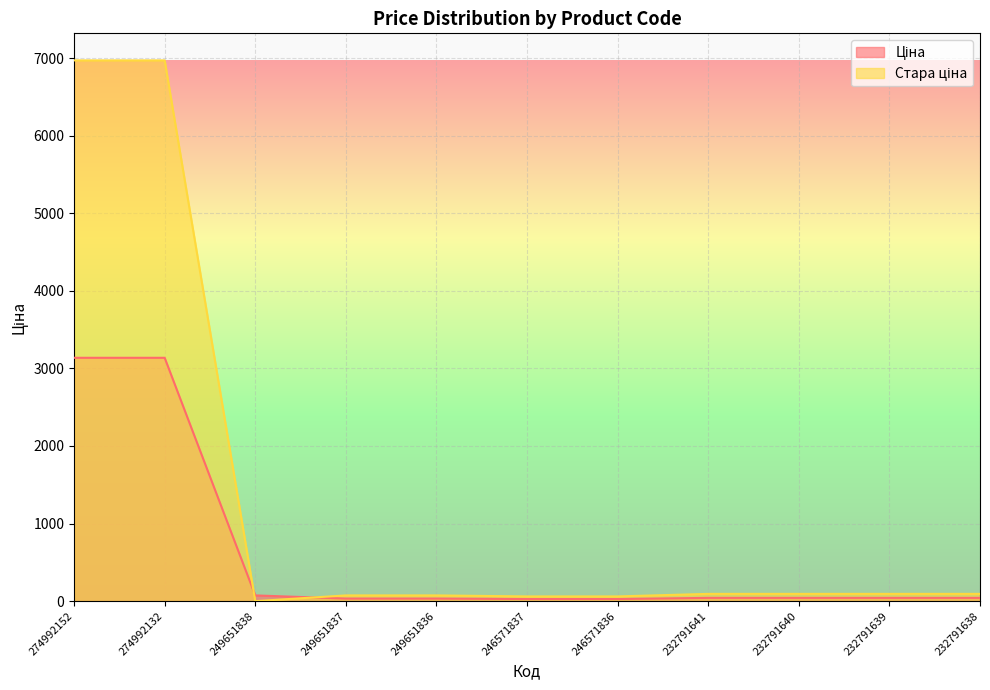

Rank the series by their maximum value, from highest to lowest.

Стара ціна, Ціна